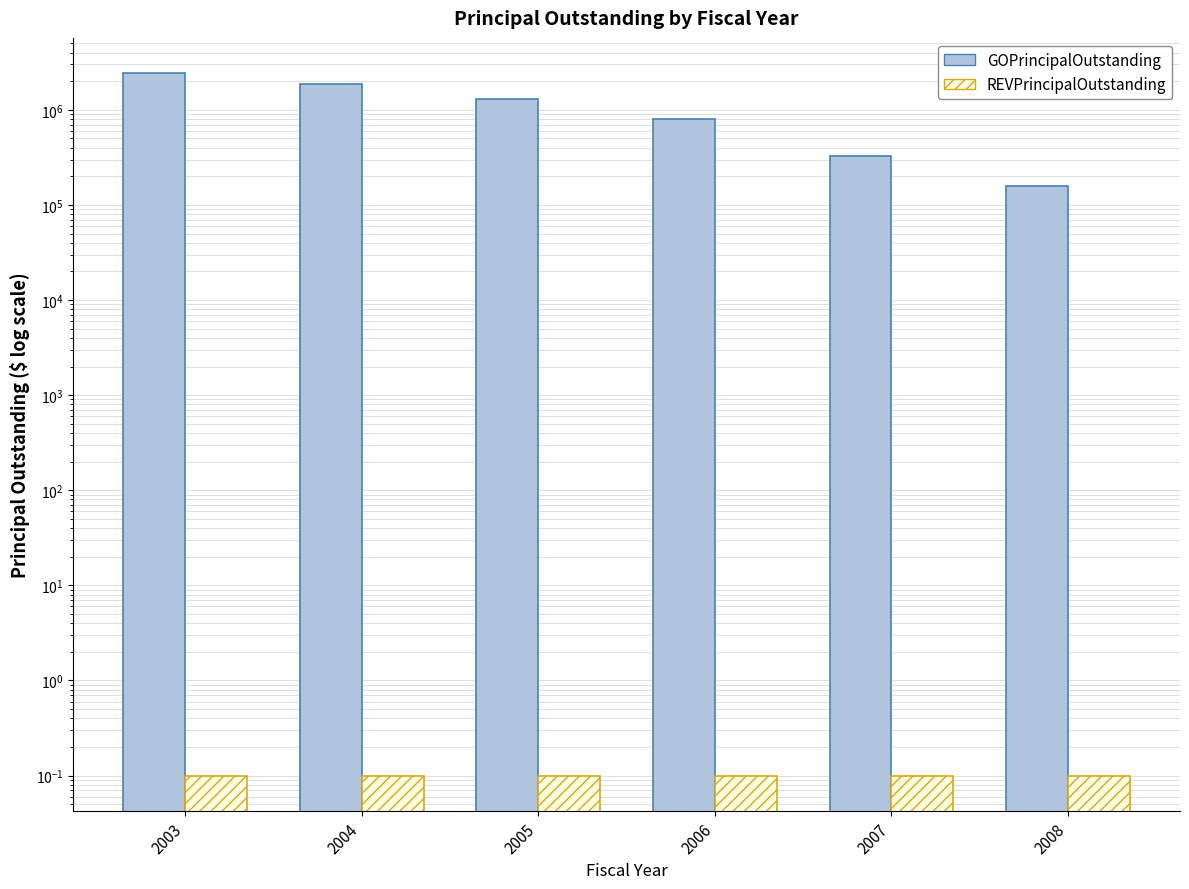

How many distinct data groups are displayed?

2